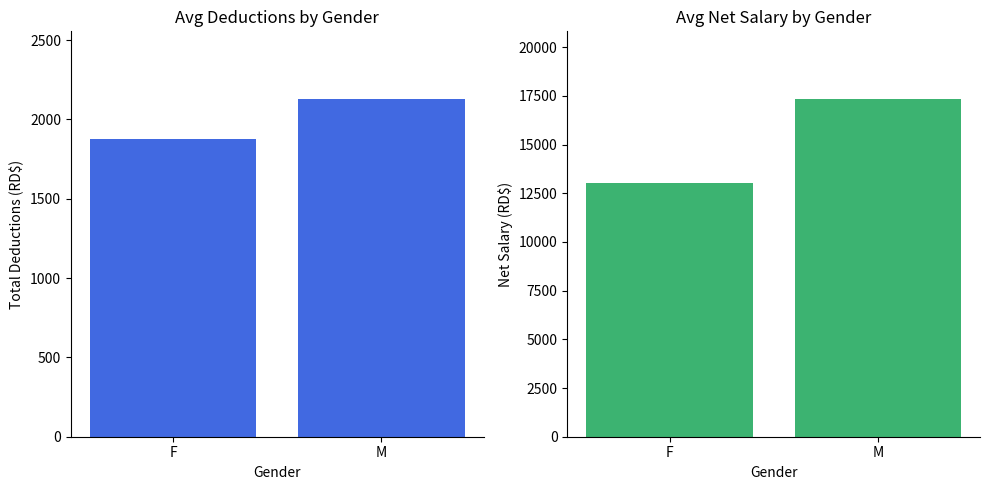

How many bars are there in each group?

2